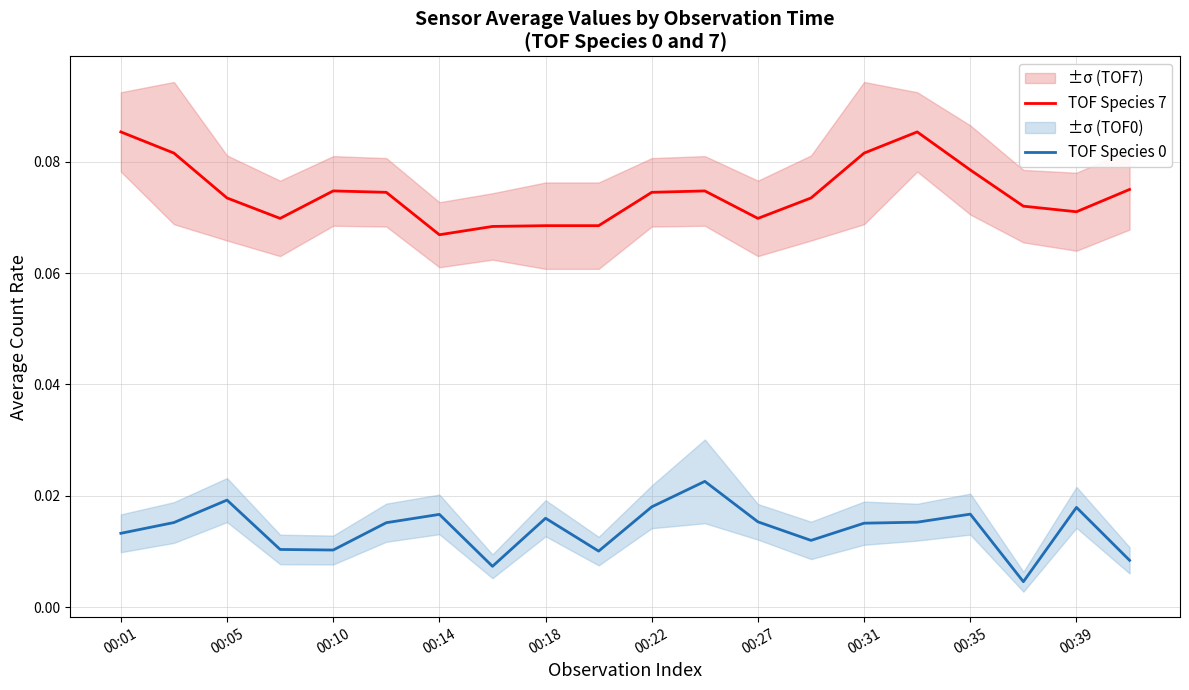

What is the maximum value shown in the chart?

0.1